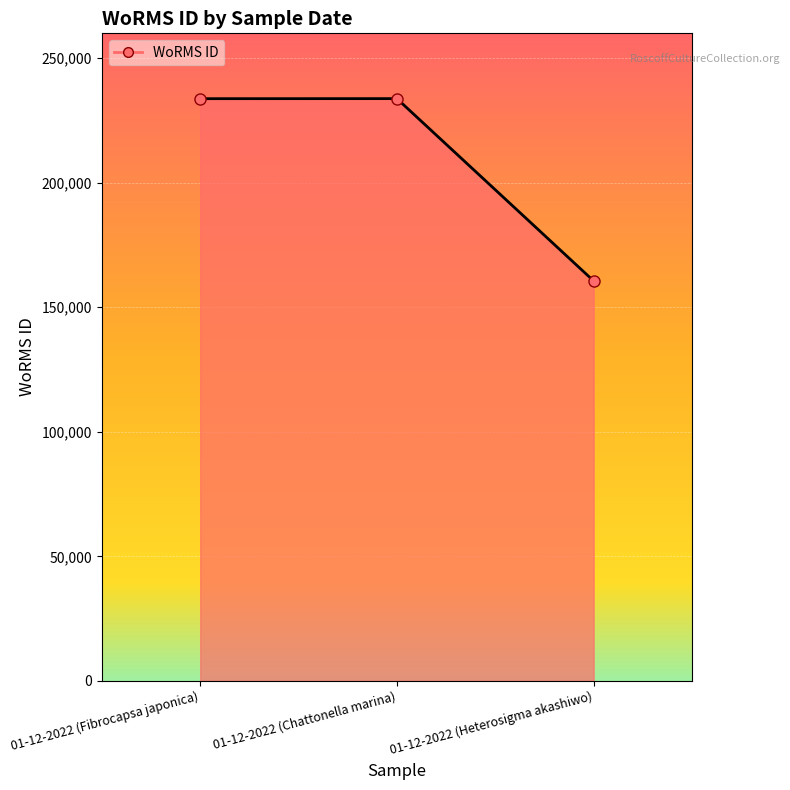

What is the label of the 3rd point from the left?

01-12-2022 (Heterosigma akashiwo)